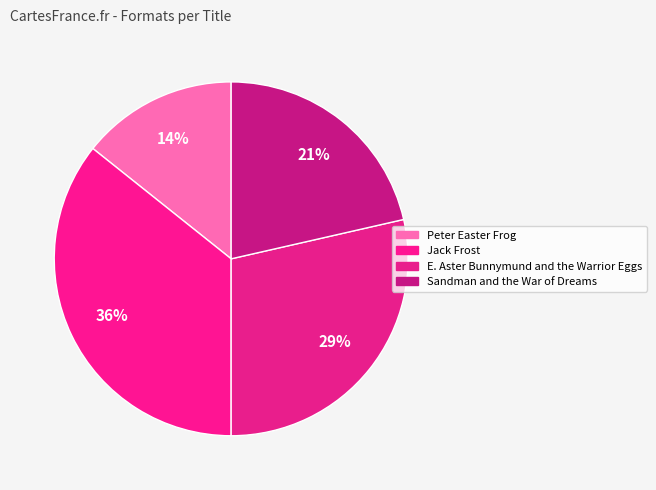

To the nearest percent, what percentage of the pie is Peter Easter Frog?

14%